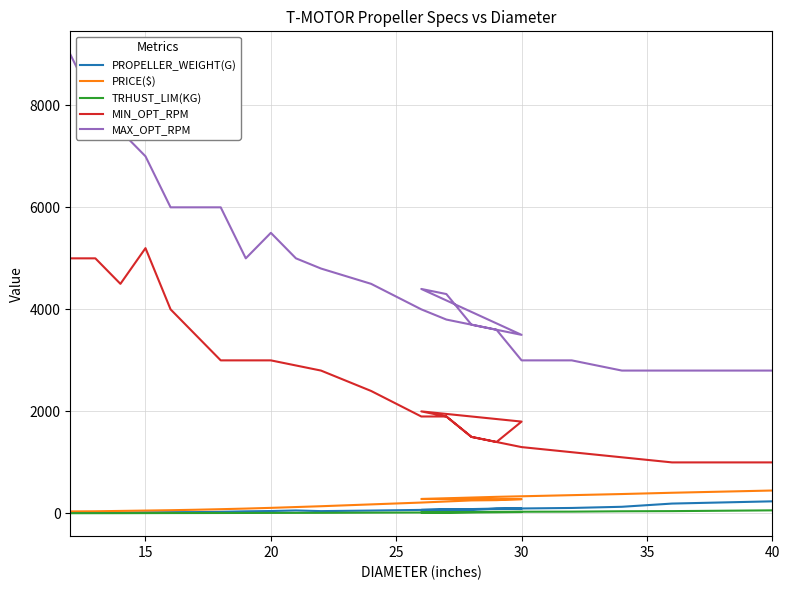

How many lines are shown in the chart?

5